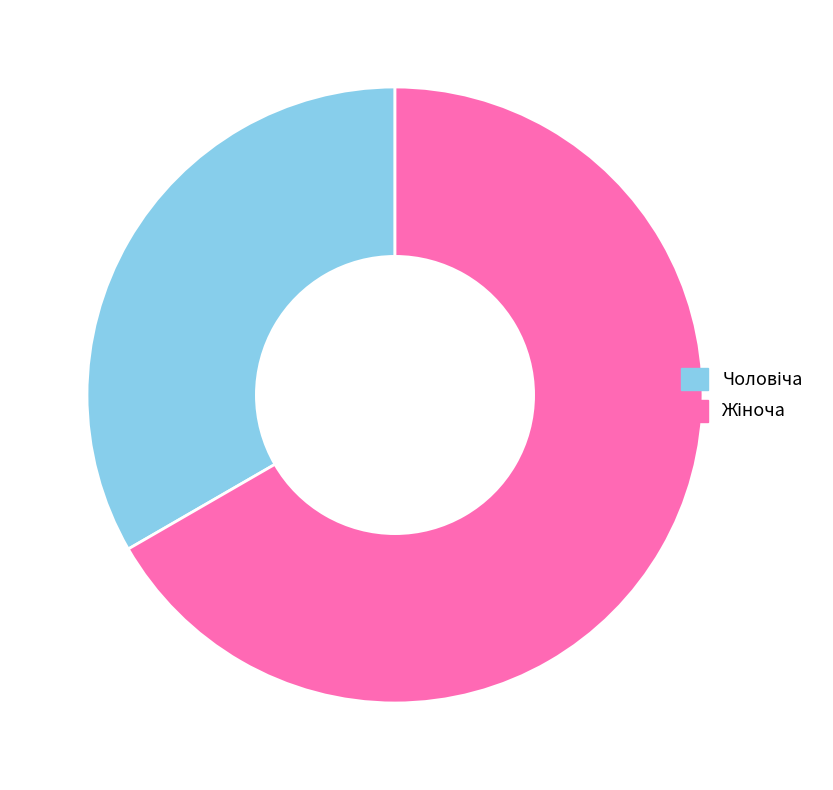

How many slices are in this pie chart?

2